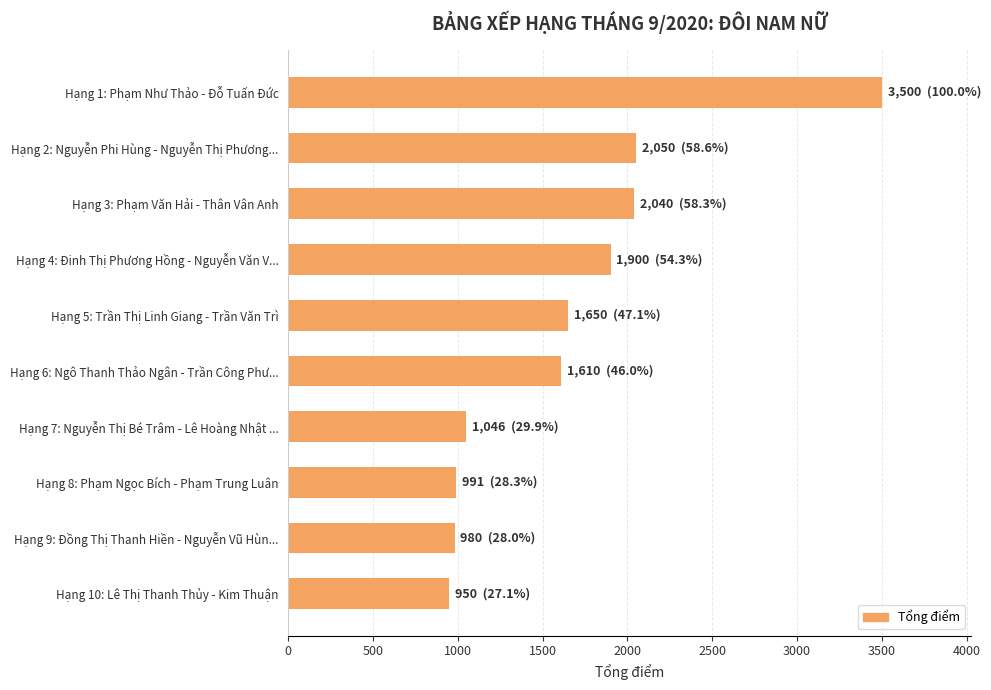

What is the difference between the maximum and minimum values?

2550